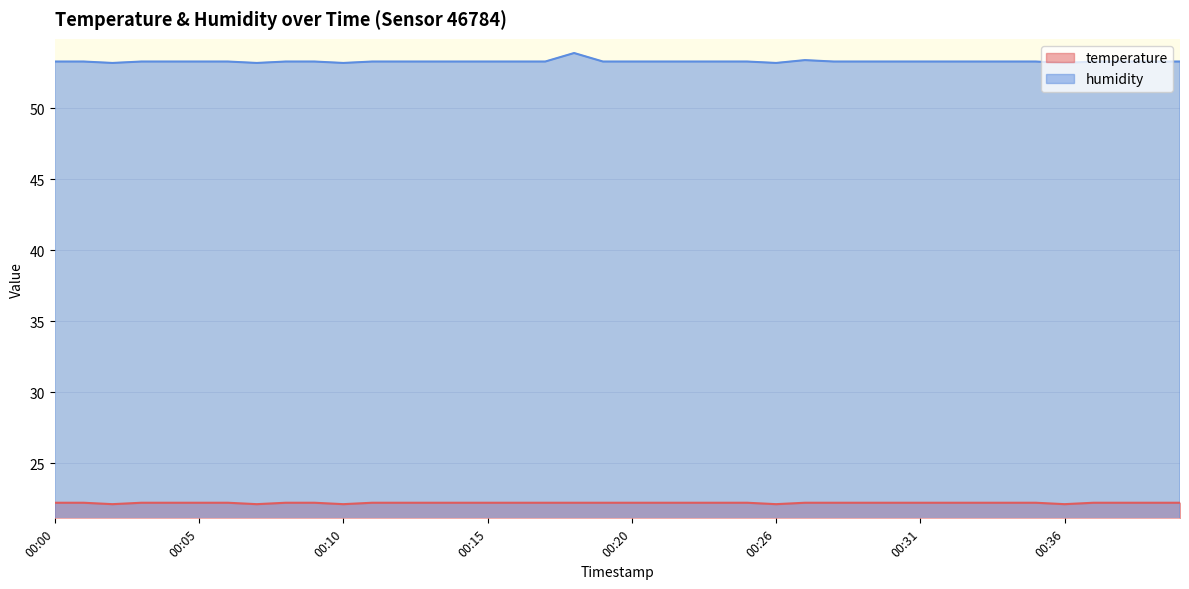

Does the chart have visible grid lines?

Yes